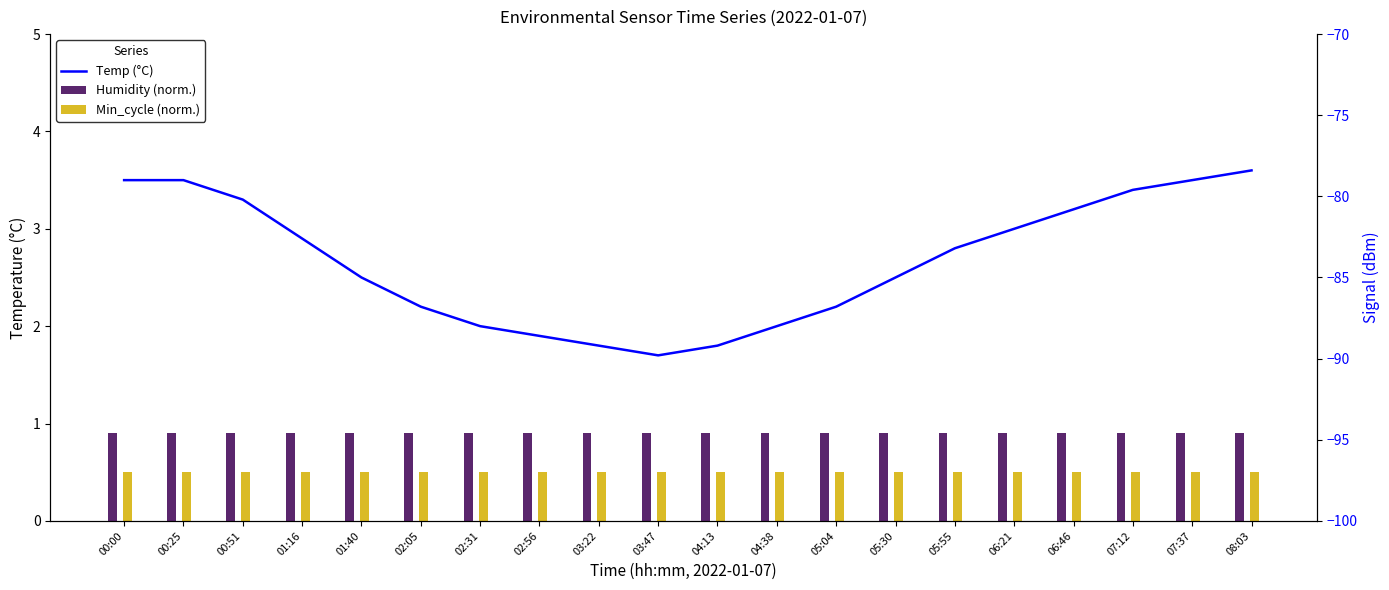

What position from the right is 04:38?

9